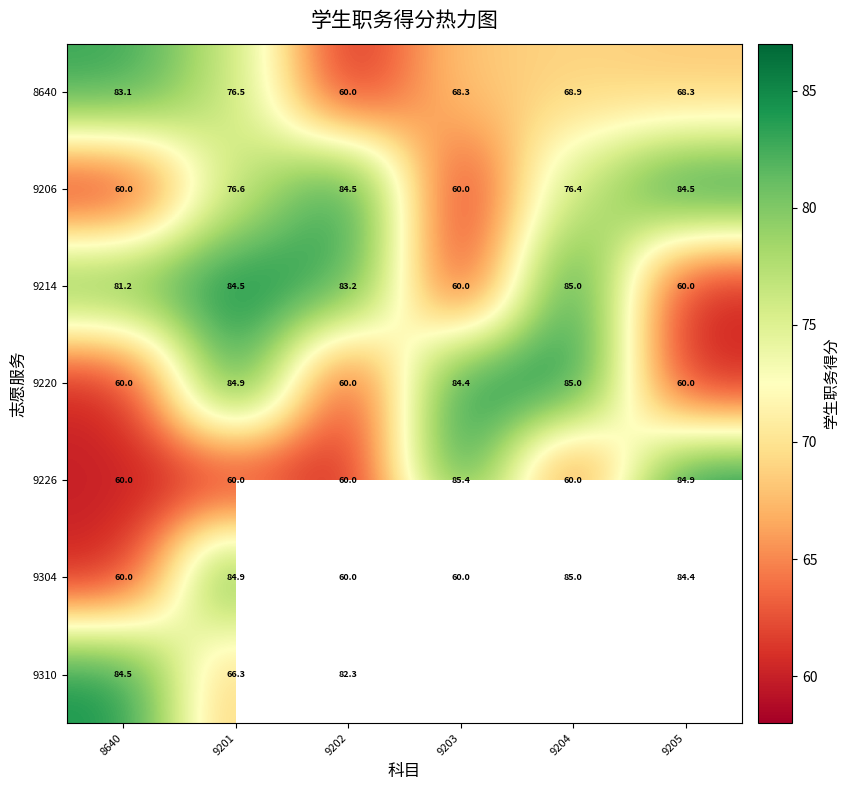

Which series has the widest spread of values?

9226